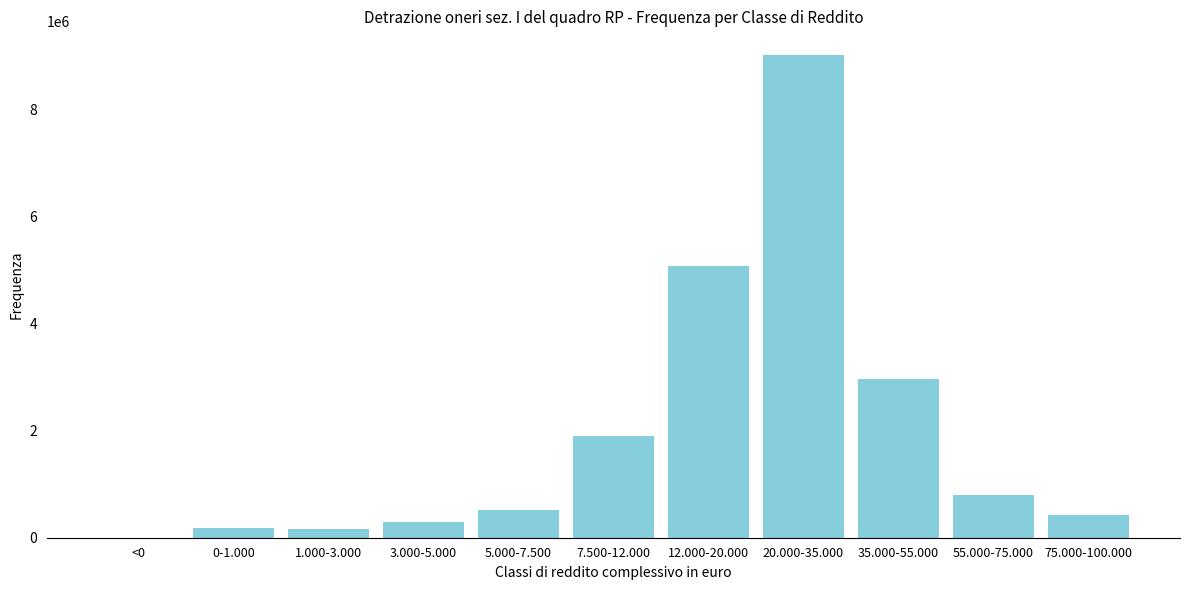

Where is the data nearest to the value 4506907?

12.000-20.000